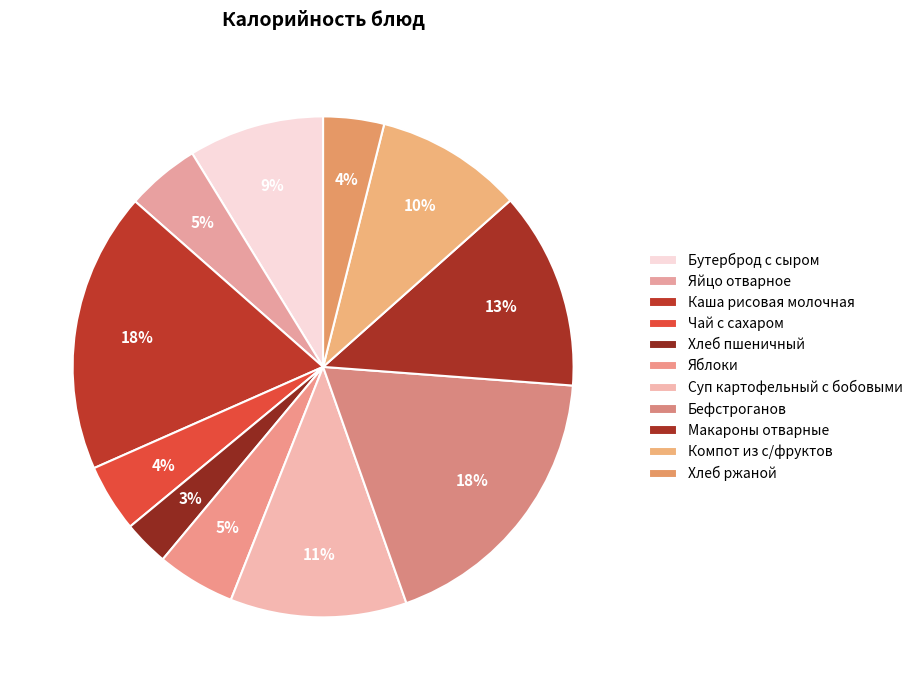

Is there any slice that represents more than half of the pie?

No